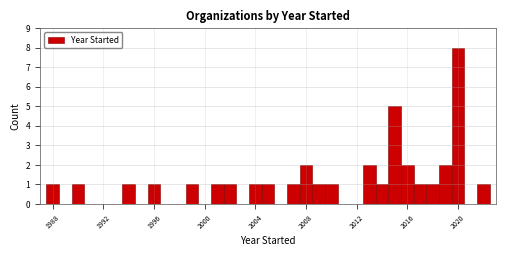

Around what value on the x-axis is the tallest bar? Give the approximate position of its centre, as read against the axis.

2020.0